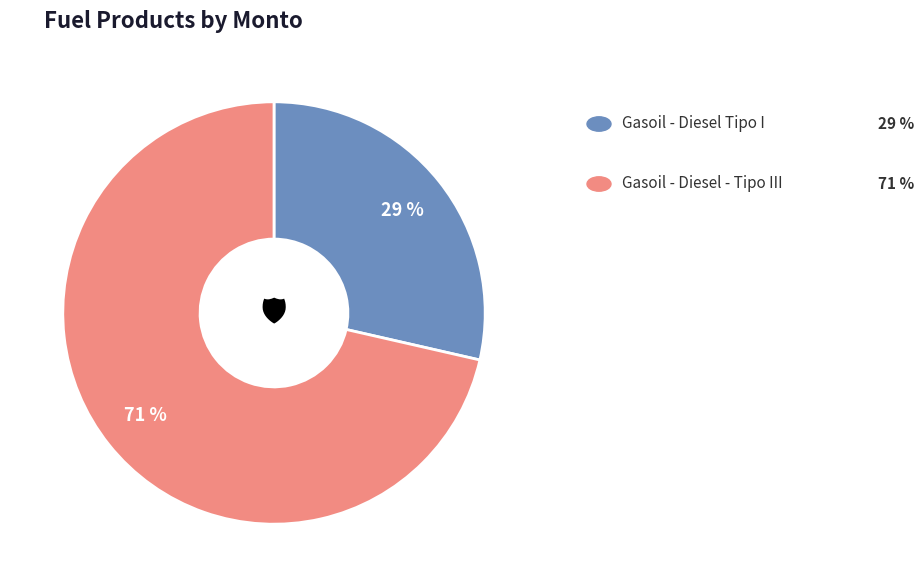

To the nearest percent, what is the average slice percentage?

50%